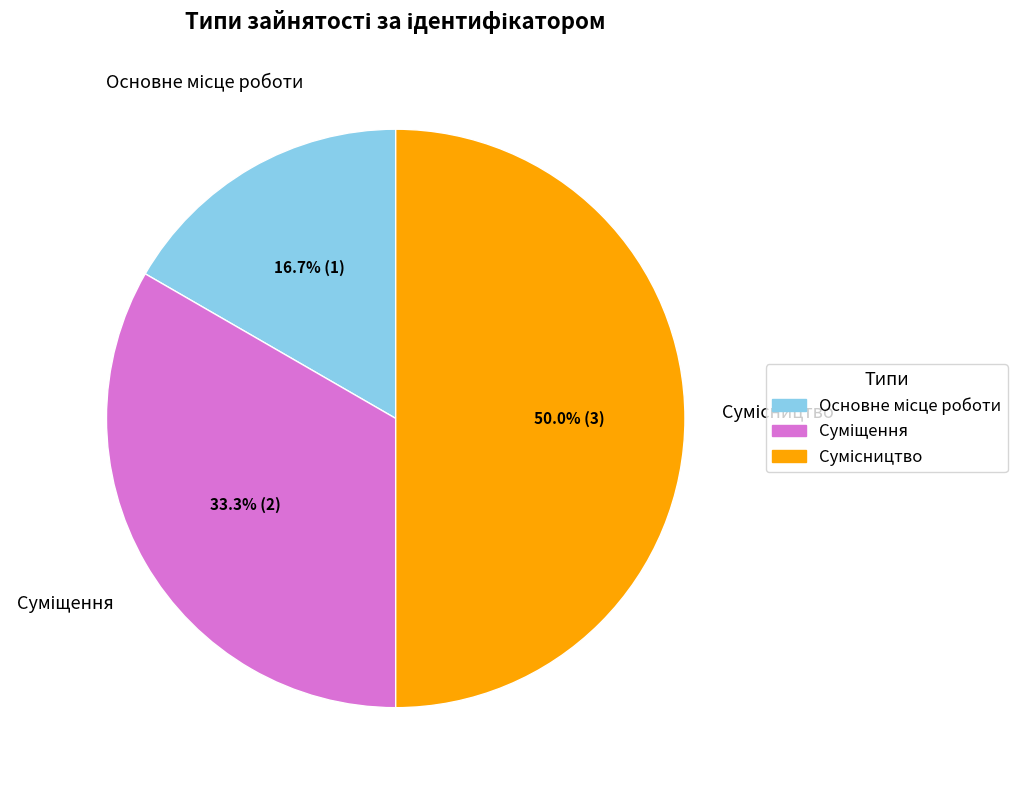

Which category has the smallest portion of the pie?

Основне місце роботи